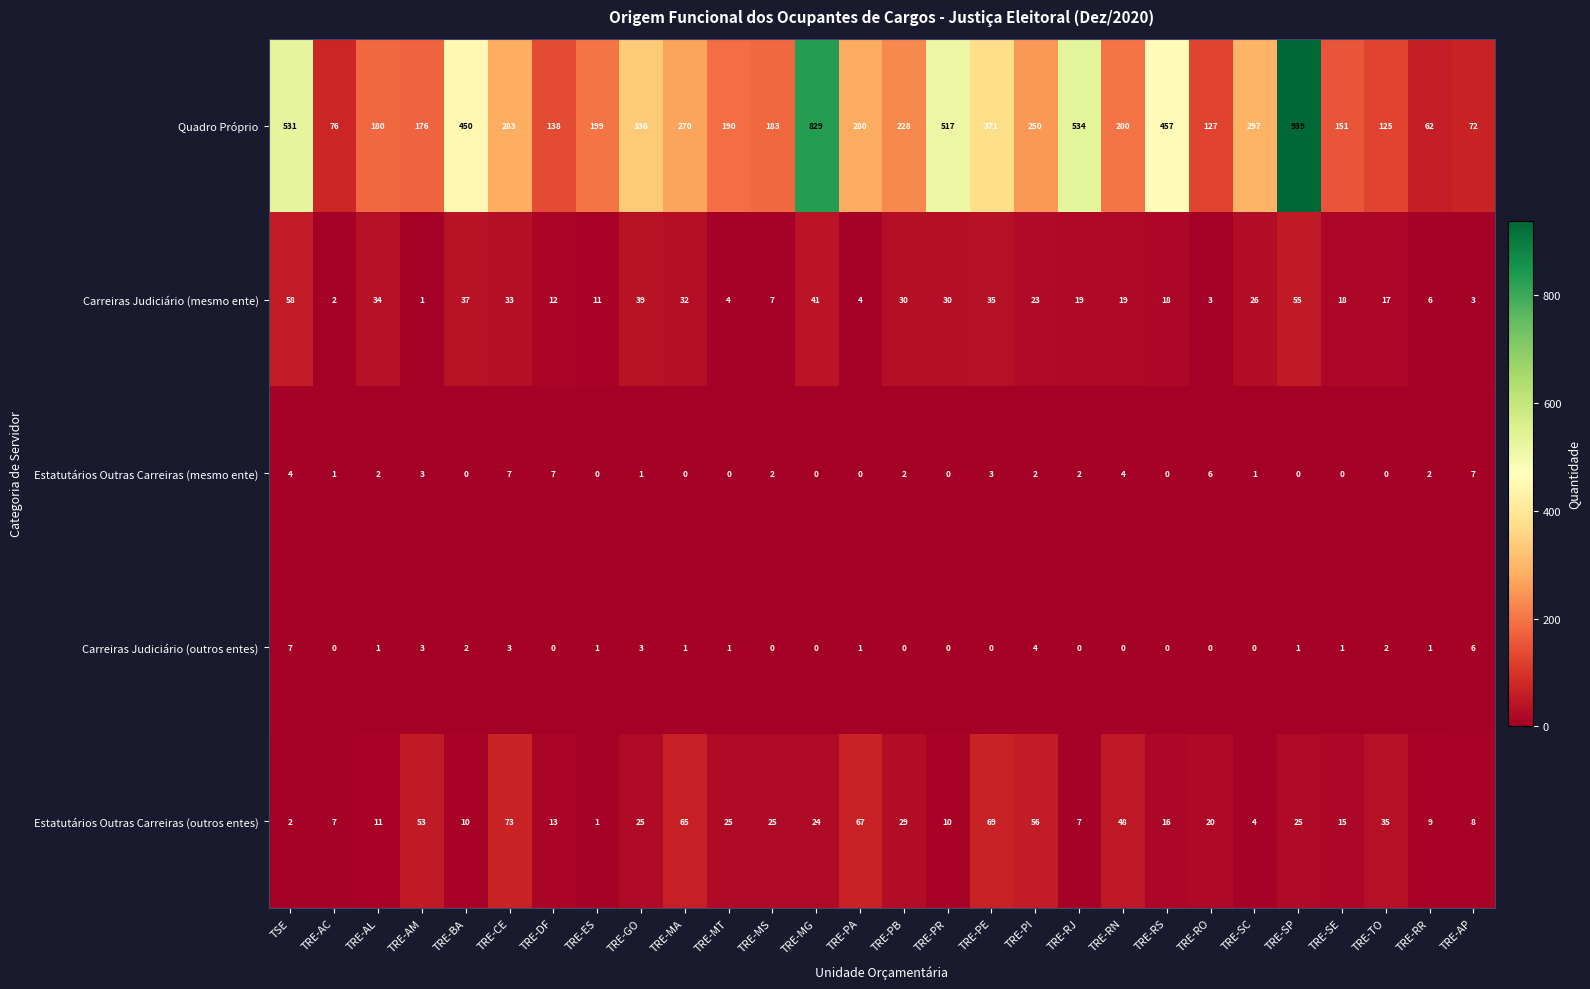

Where is Quadro Próprio nearest to the value 500?

TRE-PR